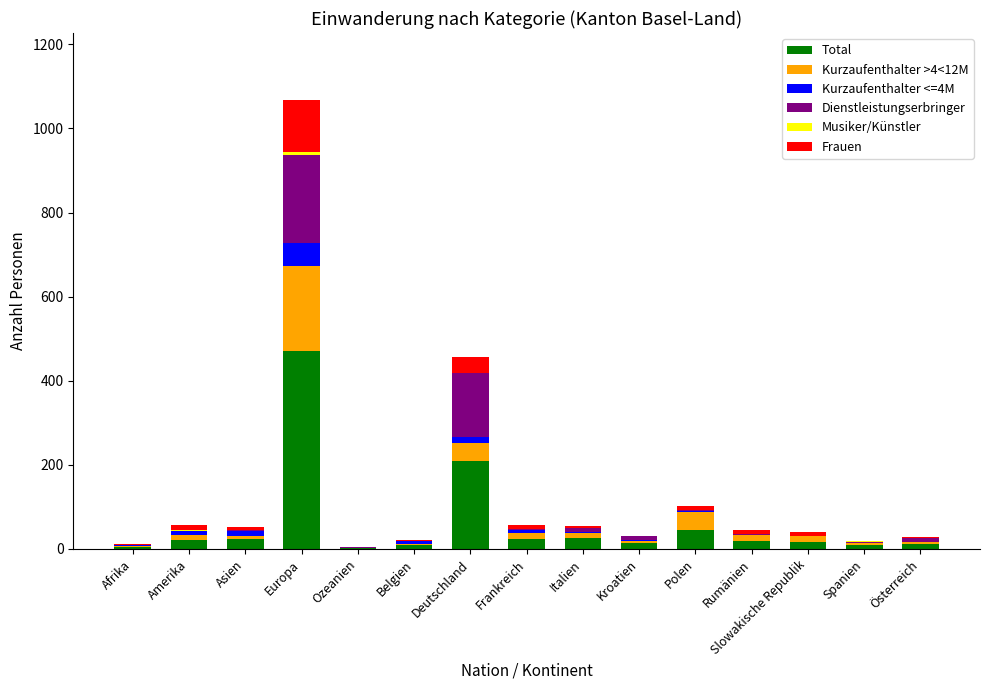

At which category is the sum across all series the highest?

Europa